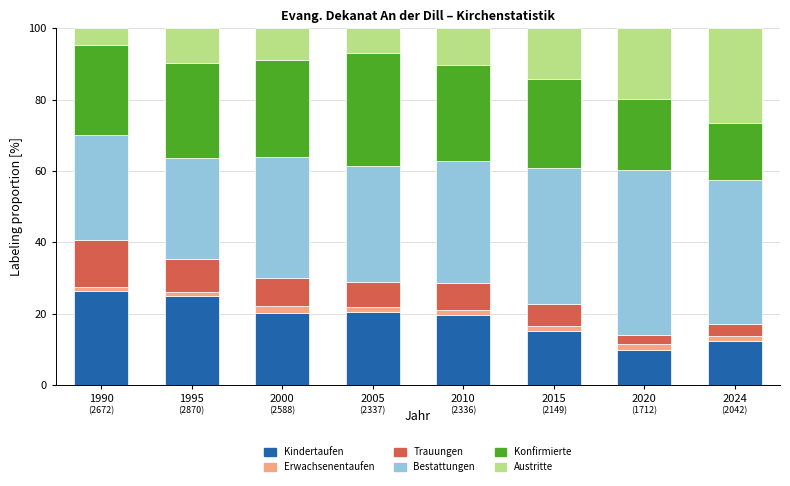

True or false: Kindertaufen has a value of 36.1 at 1990.

False